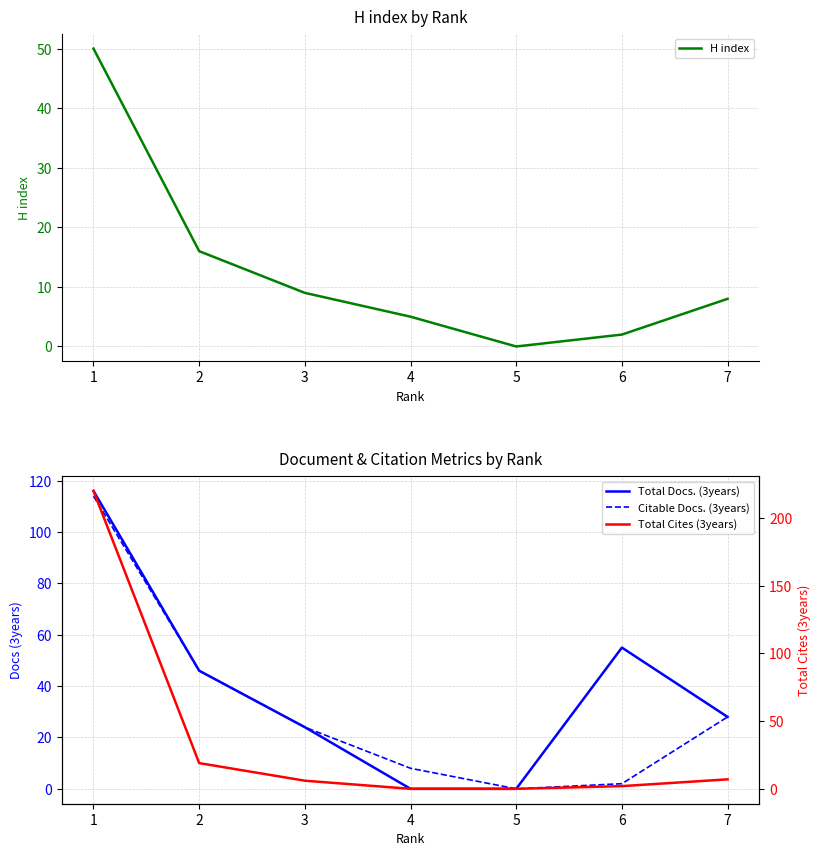

How many lines are shown in the chart?

4